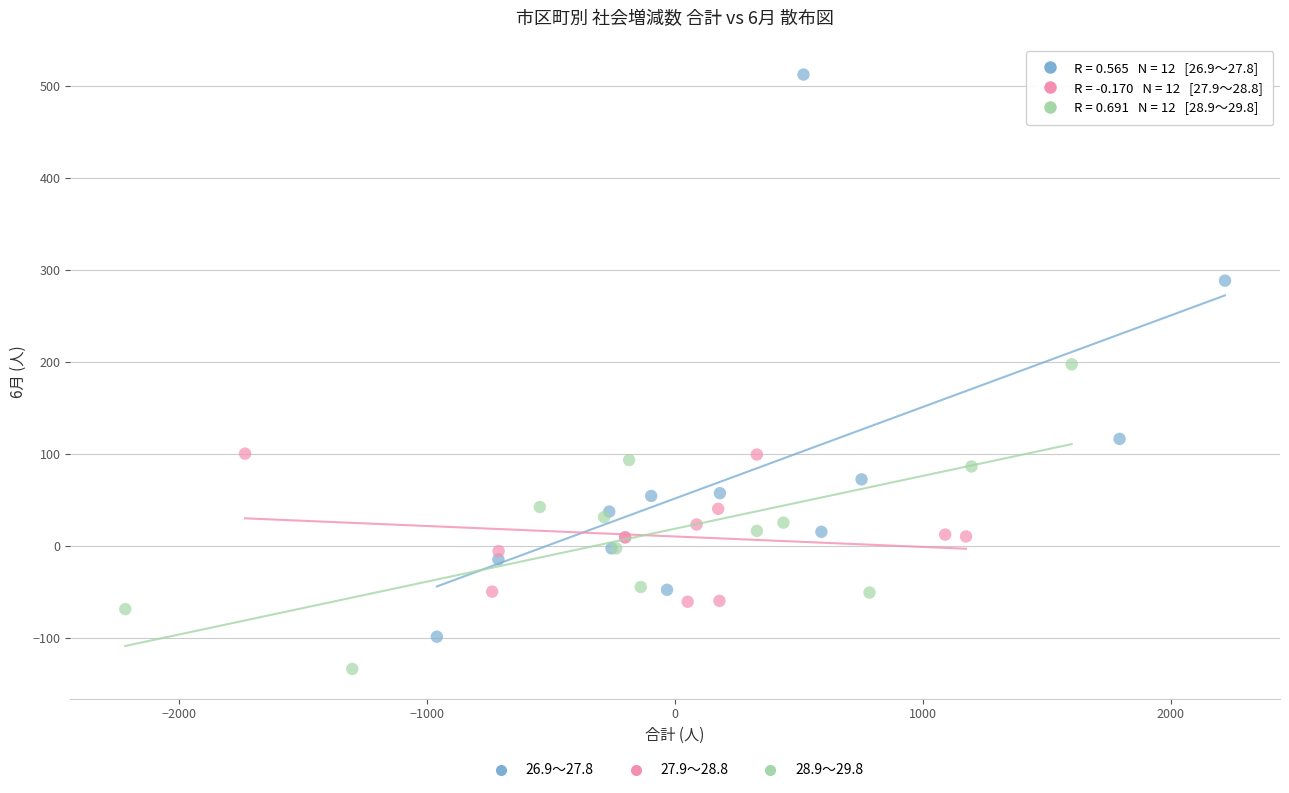

Which series contains the lowest Y value?

28.9～29.8